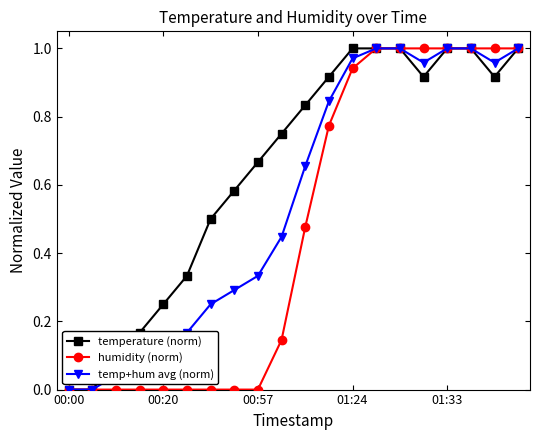

List the series in order of their overall mean, highest first.

temperature (norm), temp+hum avg (norm), humidity (norm)